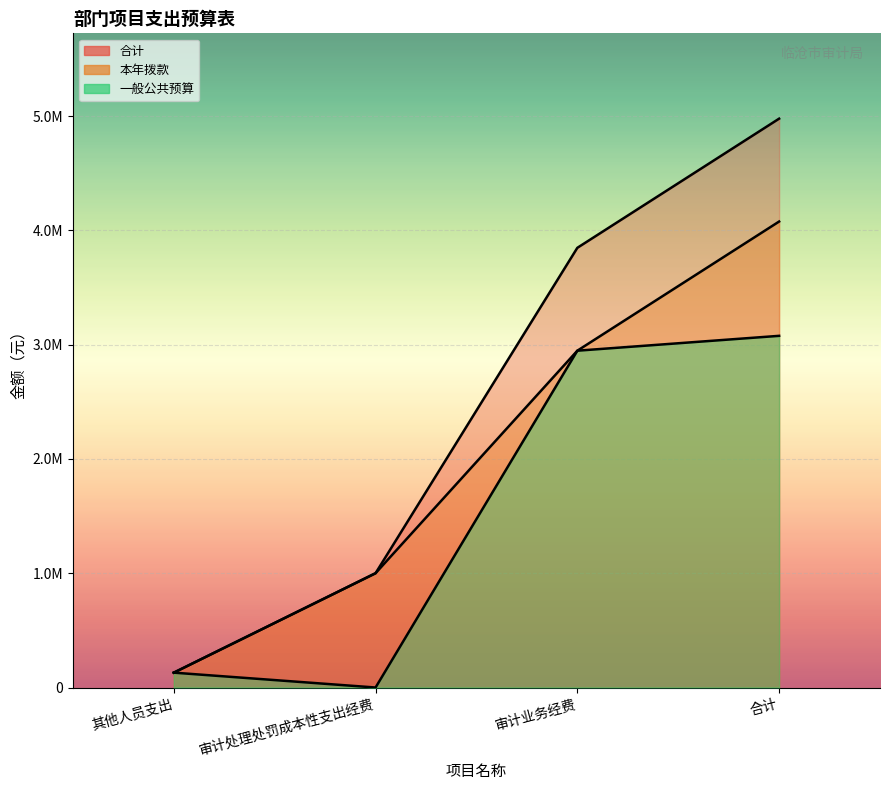

True or false: 一般公共预算 and 本年拨款 intersect in this chart.

False